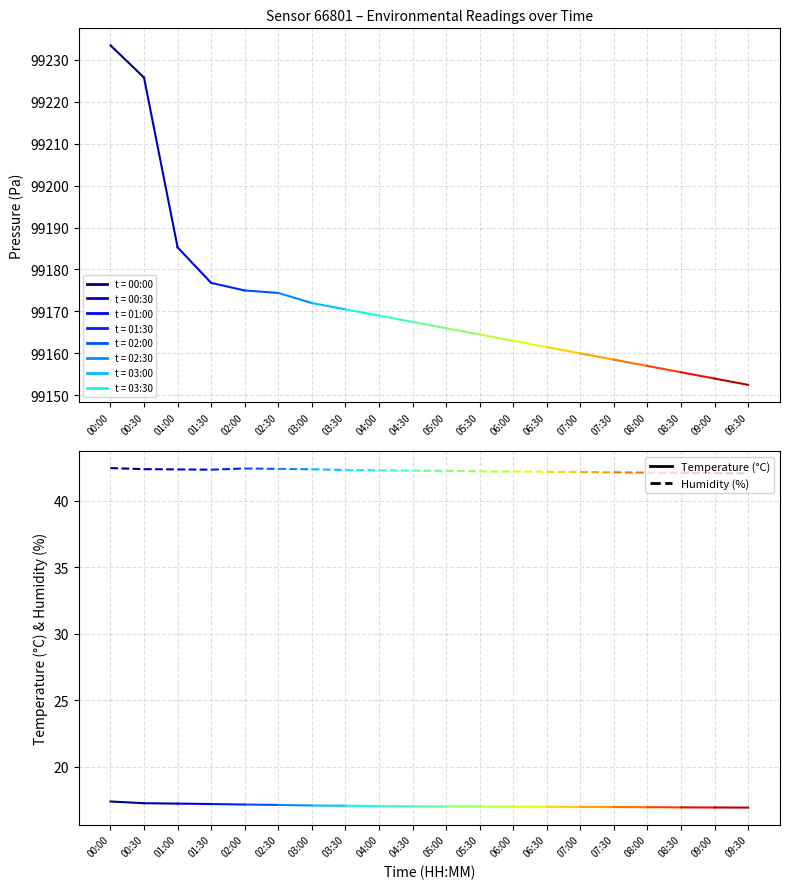

At how many categories does at least one series exceed 29?

2